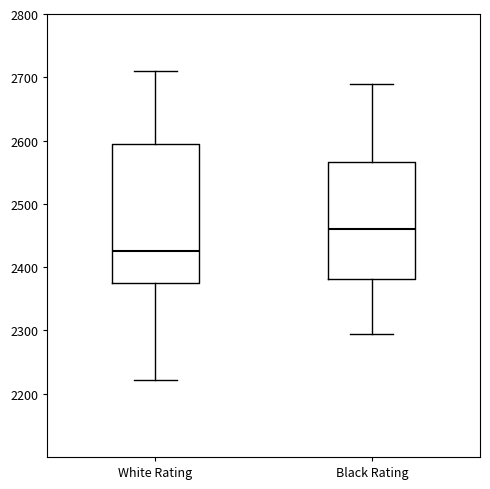

Reading left to right, transcribe this box plot: for each box, give where its median line is, the range the box spans, and where its two whiskers end, as read against the y-axis. The values are not printed on the chart, so give them approximately, as read against the axis.

White Rating: median 2430, box 2370 to 2590, whiskers 2220 to 2710
Black Rating: median 2460, box 2380 to 2570, whiskers 2290 to 2690